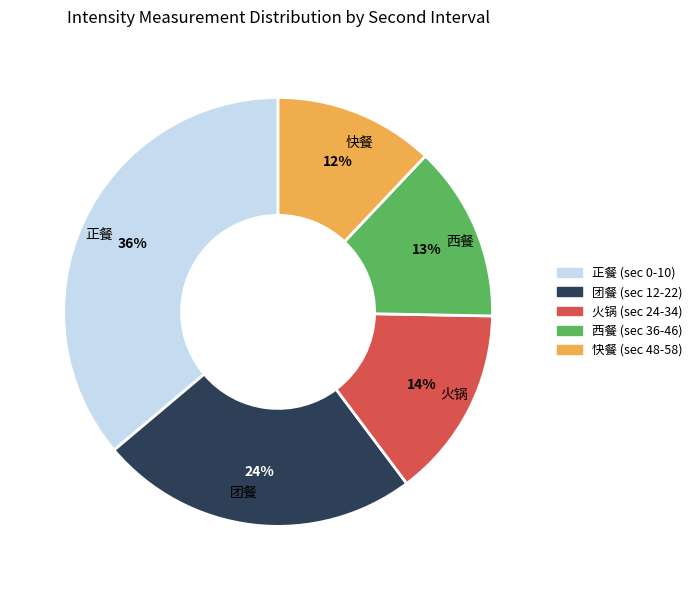

To the nearest percent, what is the difference between the largest and smallest slice percentages?

24%